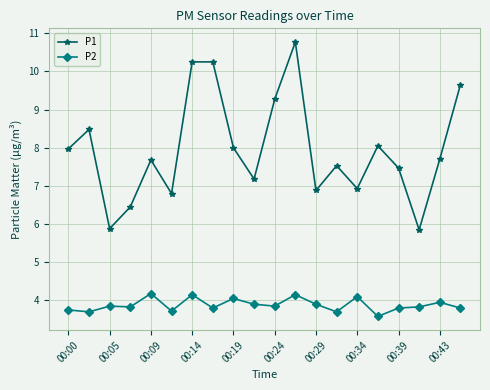

How many data points does each series have?

20